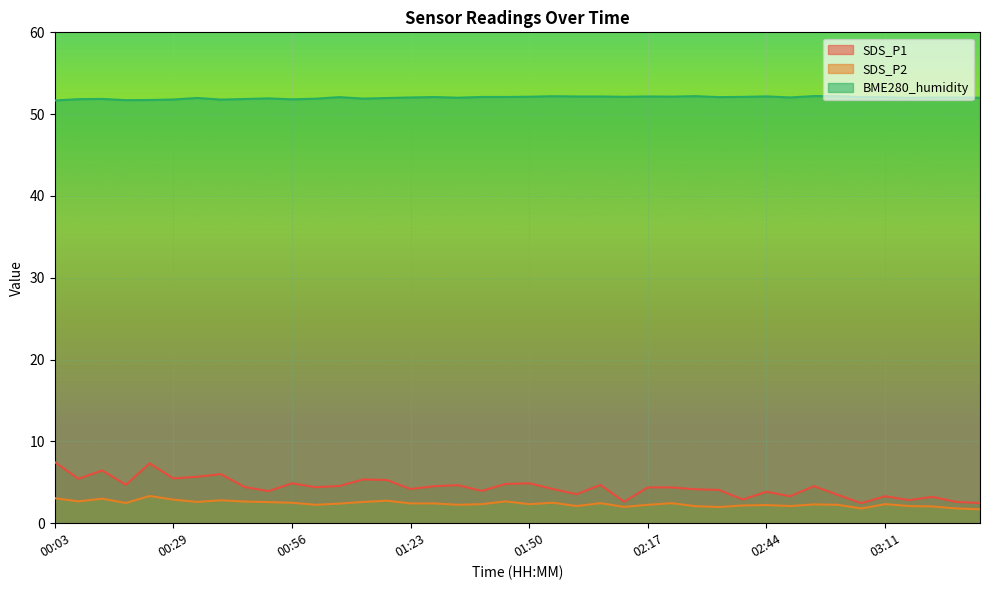

What is the sum of the SDS_P1 values at 03:27 and 02:38?

5.5